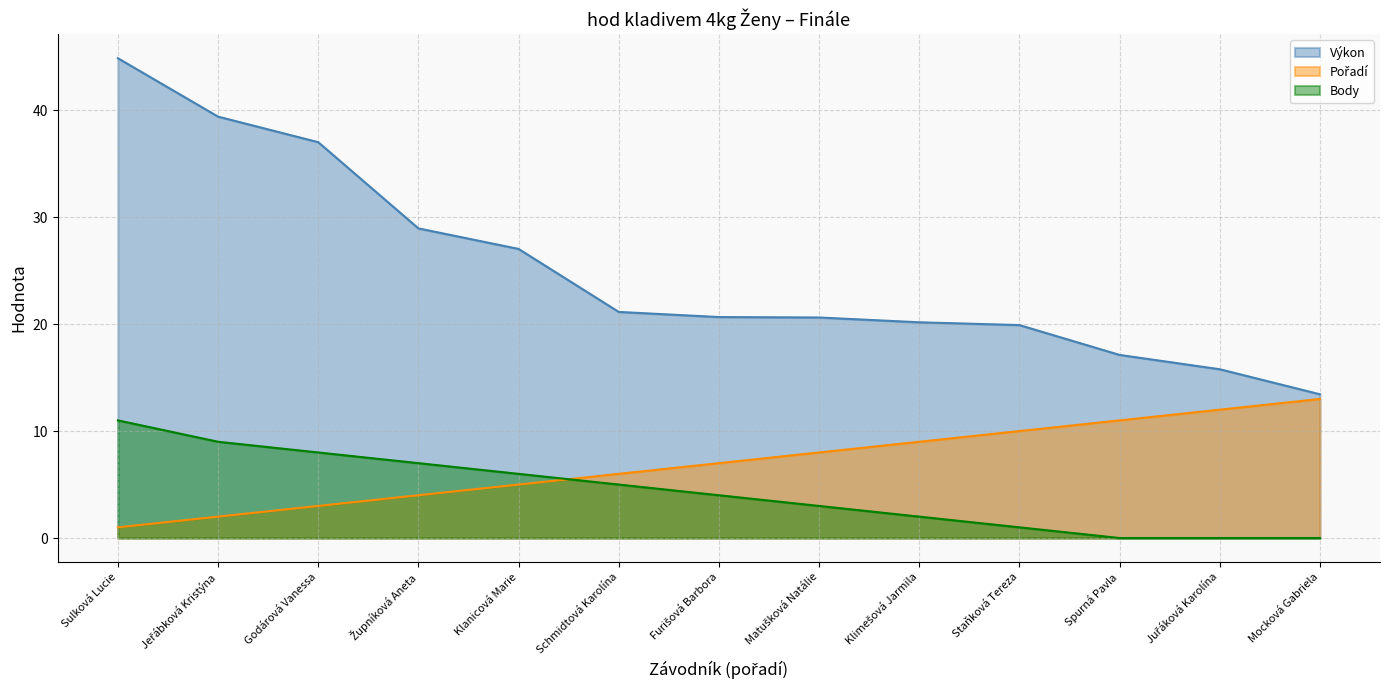

What is the difference between the Výkon values at Jeřábková Kristýna and Matušková Natálie?

18.8